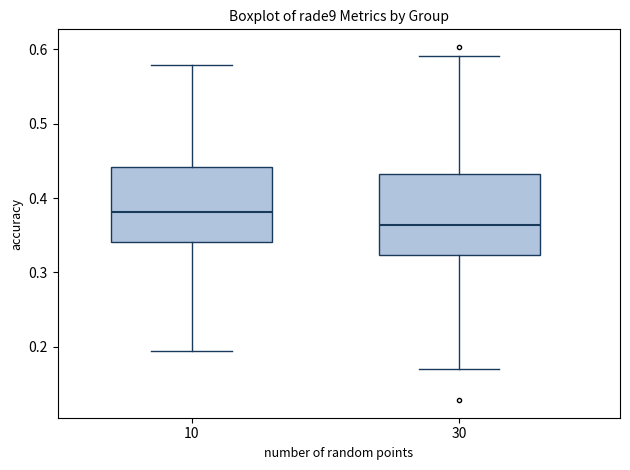

Where is the upper edge of the box at x = 10 on the y-axis? The values are not printed on the chart, so give them approximately, as read against the axis.

0.44